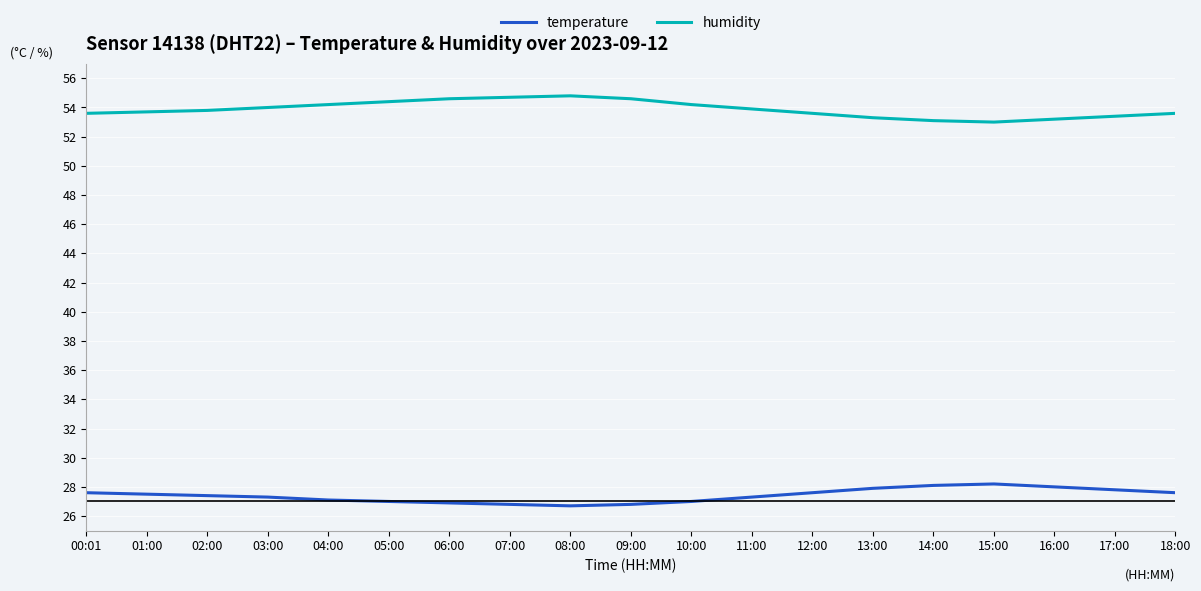

What position from the right is 08:00?

11